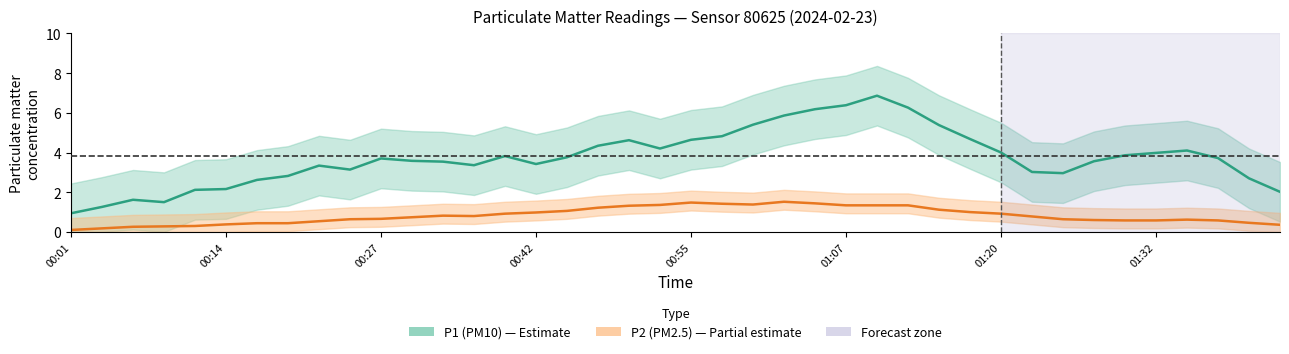

The value of P1 at 00:06 is 1.5. True or false?

True